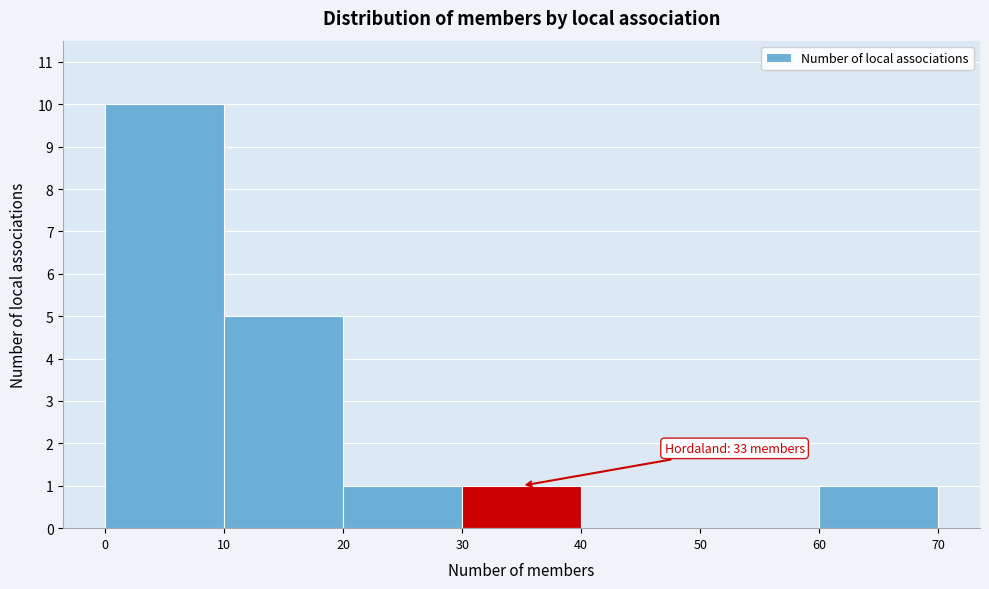

Which range on the x-axis has the tallest bar?

0 to 10